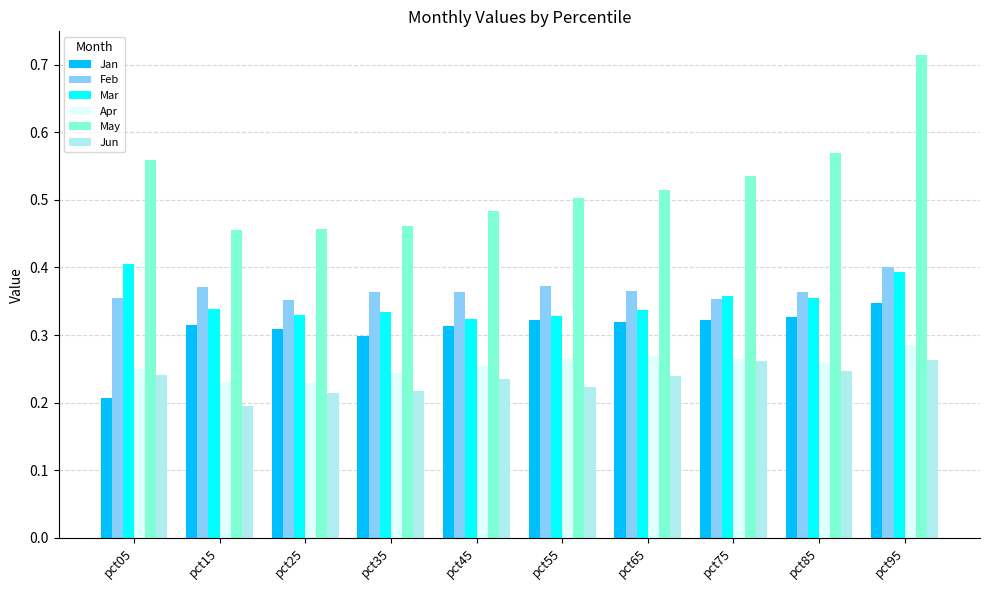

Between pct55 and pct95, which series saw the biggest shift?

May